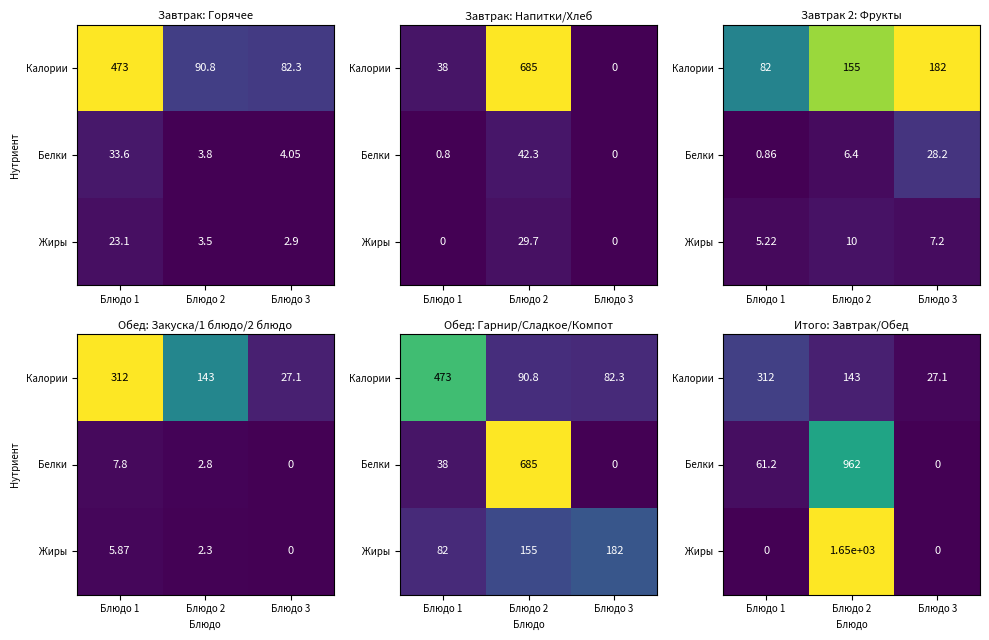

What is the difference between the Жиры values at Блюдо 1 and Блюдо 2?

1646.9